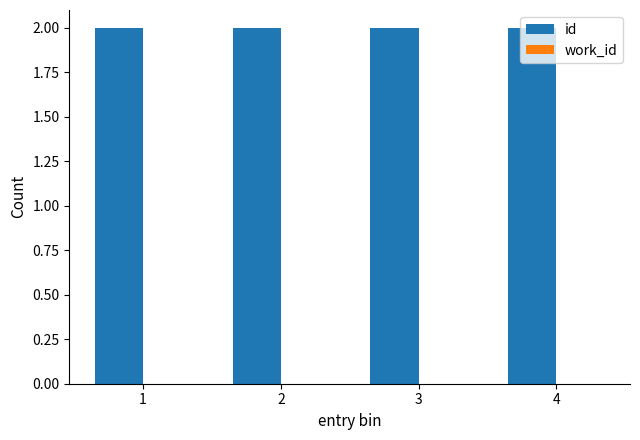

Are the bars grouped side by side (vs. stacked)?

Yes